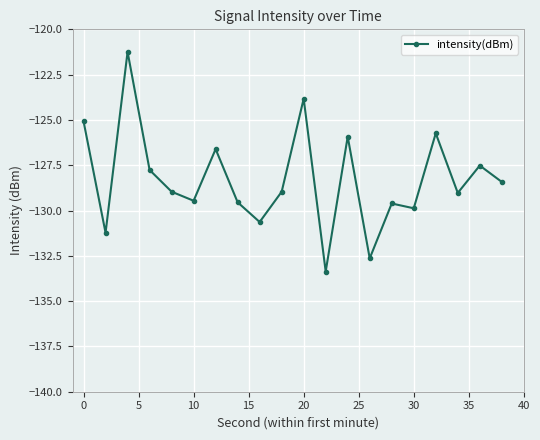

What is the minimum value shown in the chart?

-133.4